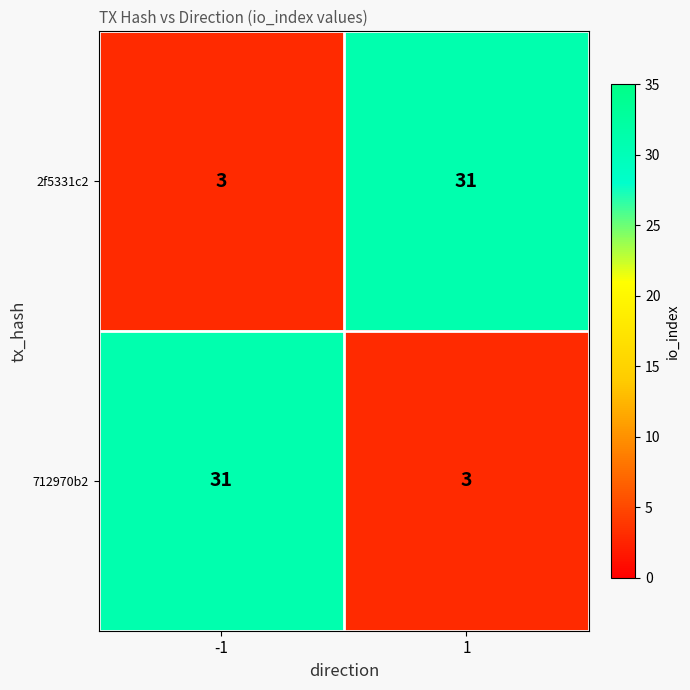

What is the greatest value displayed?

31